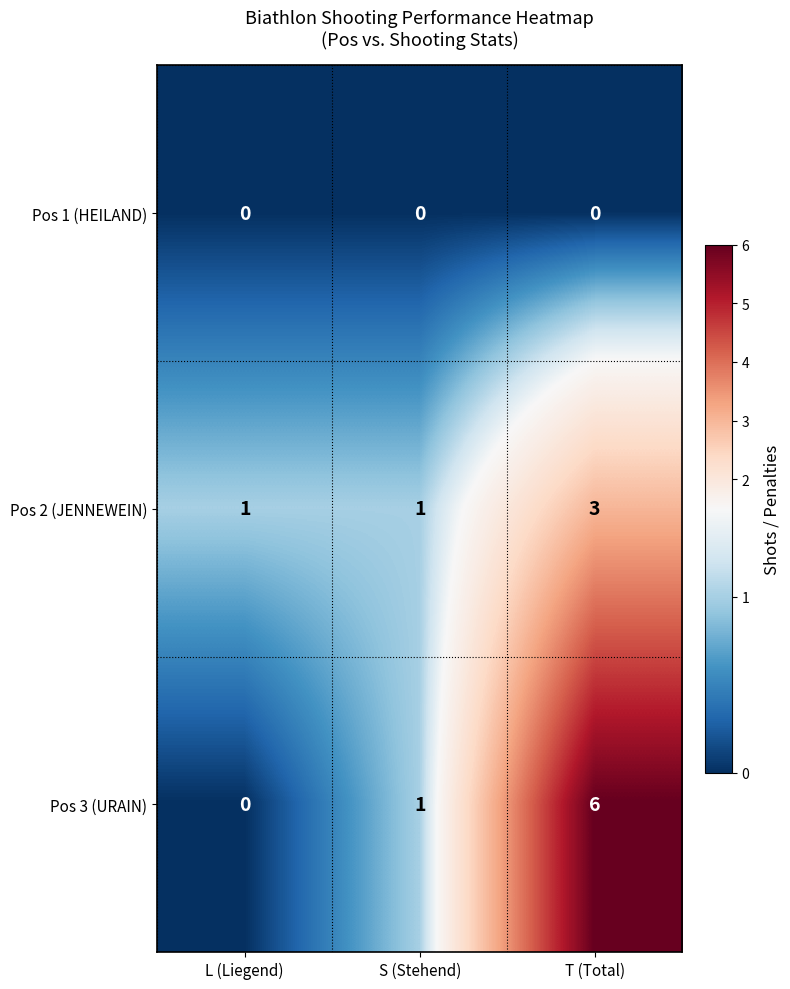

How many Pos 3 (URAIN) values are between 0 and 6?

3